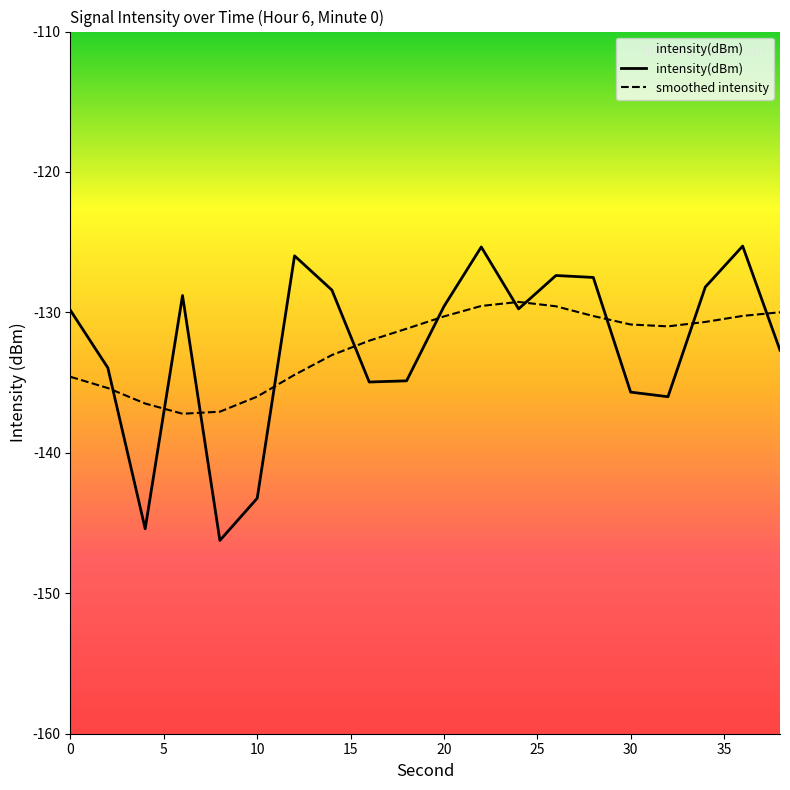

What is the smallest value displayed?

-146.2